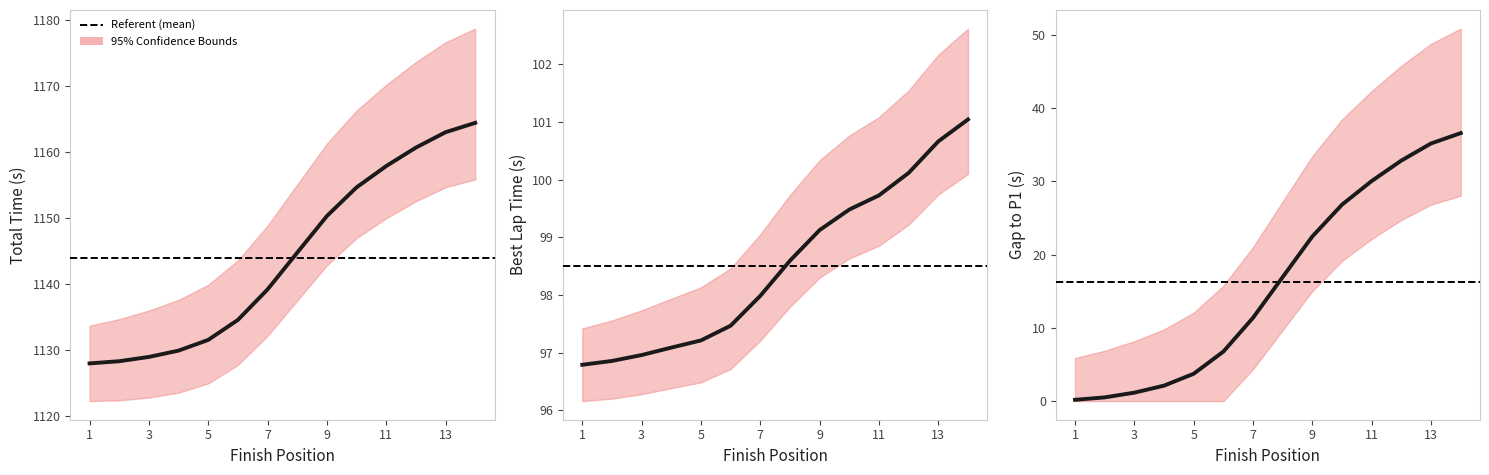

True or false: Gap to P1 and Total Time intersect in this chart.

False